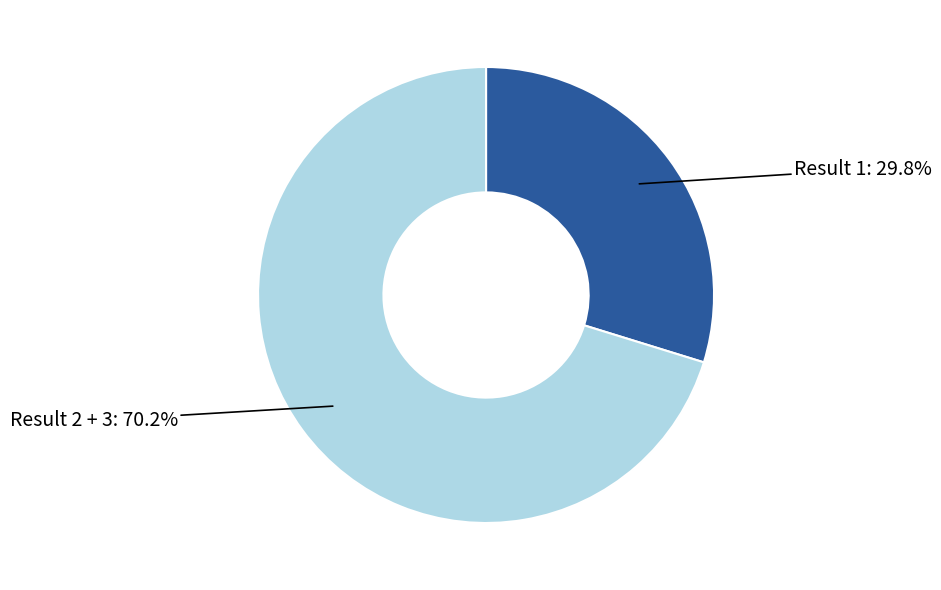

Is there any slice that represents more than half of the pie?

Yes